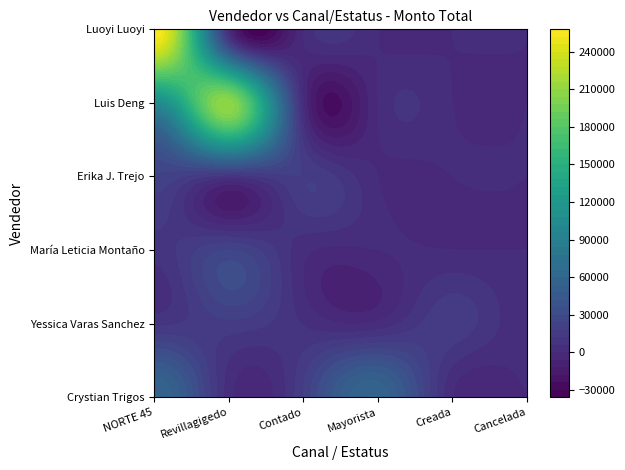

How many positive values does the Luoyi Luoyi series have?

1